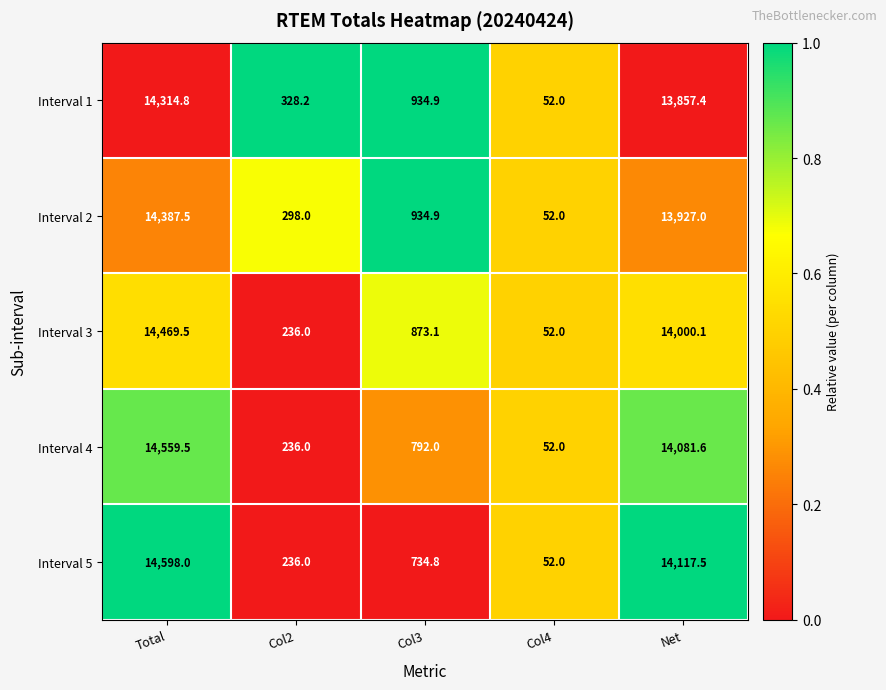

How many distinct data groups are displayed?

5